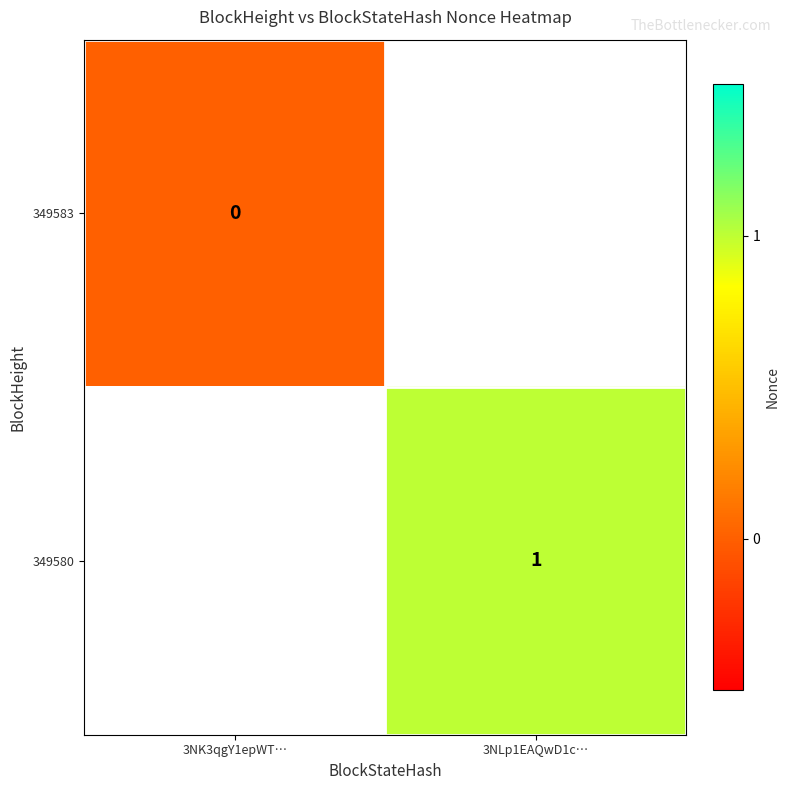

True or false: 349580 has a value of 1 at 3NLp1EAQwD1c….

True